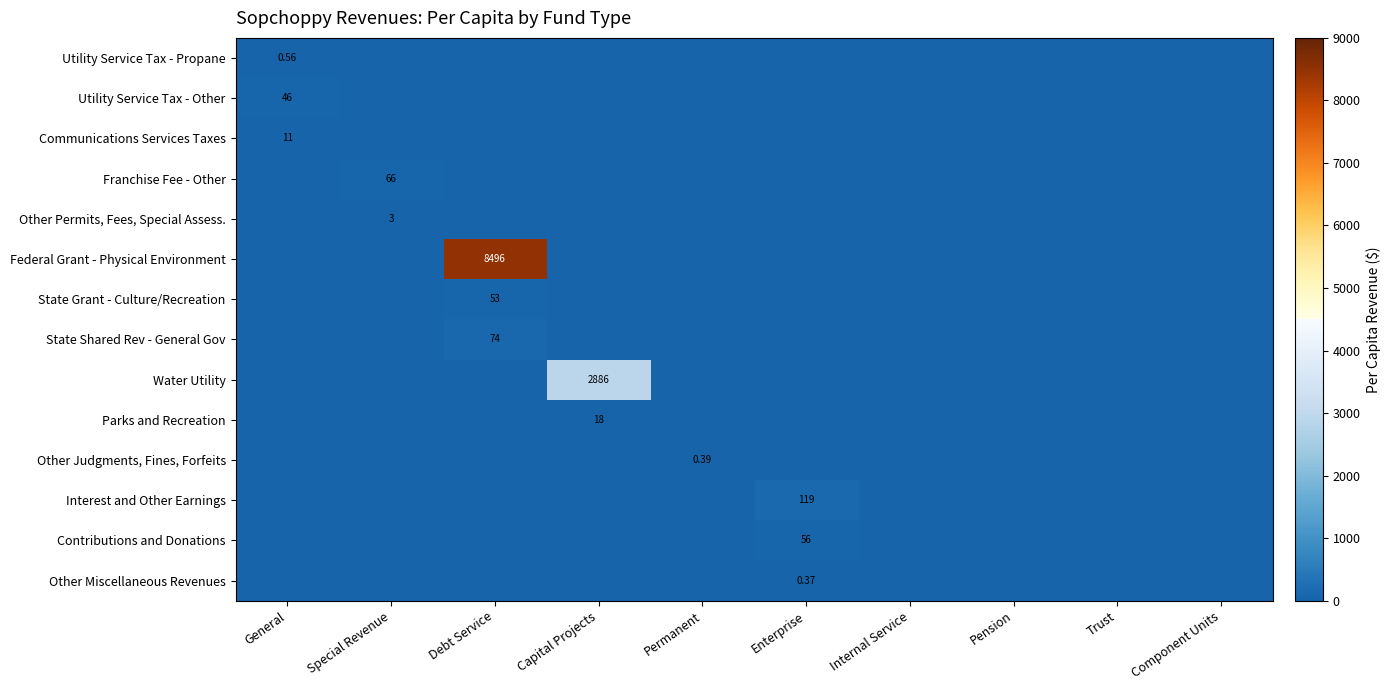

What is the difference between the highest and lowest values at Capital Projects?

2885.6